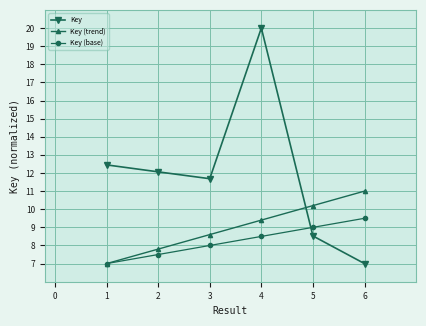

In Key, how many points are lower than both neighbors (excluding endpoints)?

1